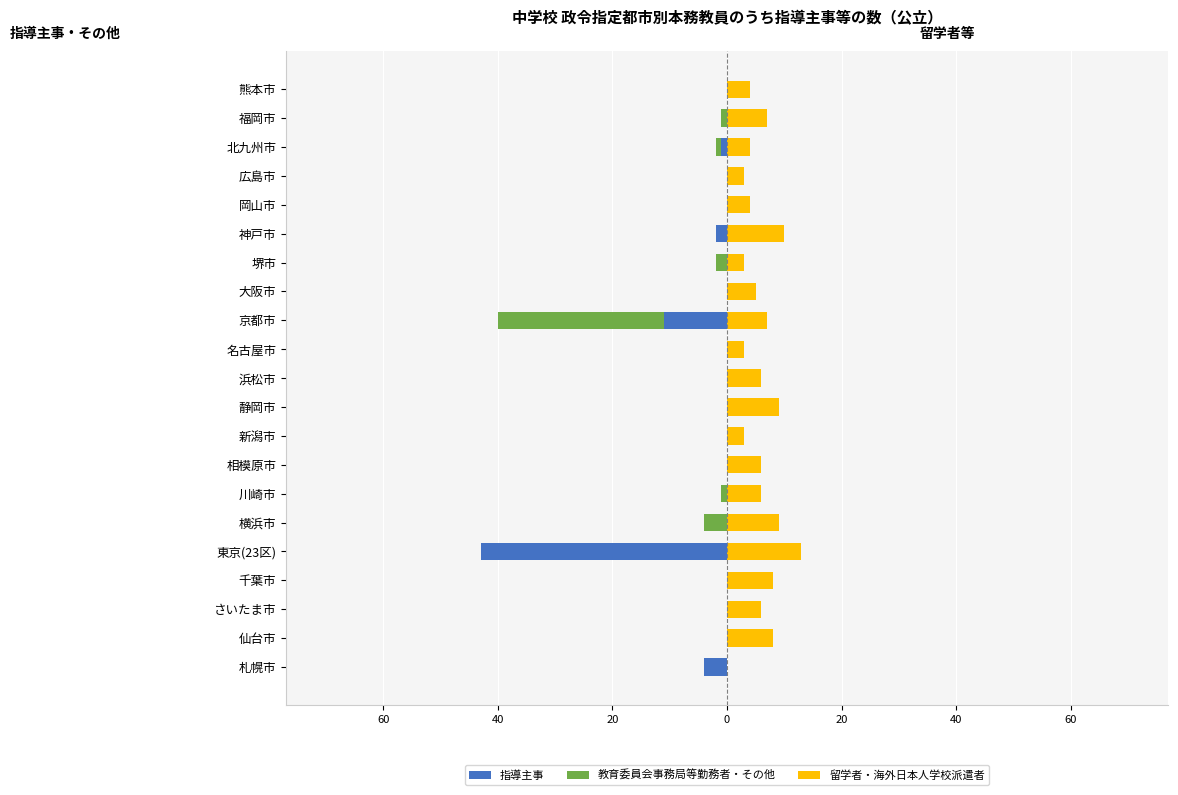

At 京都市, list the series in order from smallest to largest.

教育委員会事務局等勤務者・その他, 指導主事, 留学者・海外日本人学校派遣者